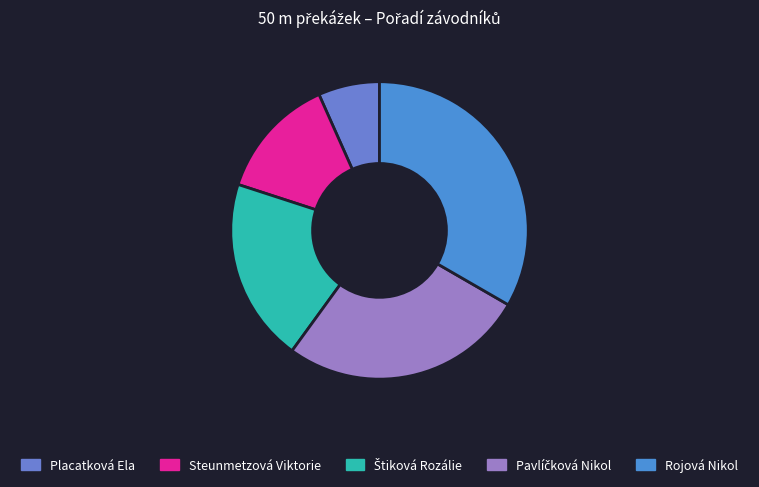

To the nearest percent, what is the average slice percentage?

20%